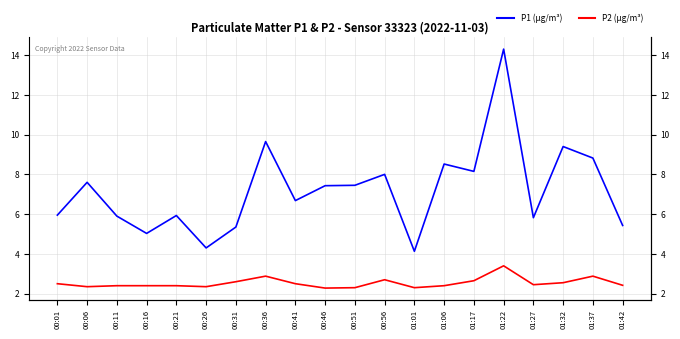

Reading left to right, transcribe all the data shown in this chart.

P1 (µg/m³): 00:01=6.0	00:06=7.6	00:11=5.9	00:16=5.0	00:21=5.9	00:26=4.3	00:31=5.3	00:36=9.7	00:41=6.7	00:46=7.4	00:51=7.5	00:56=8.0	01:01=4.1	01:06=8.5	01:17=8.2	01:22=14.3	01:27=5.8	01:32=9.4	01:37=8.8	01:42=5.4
P2 (µg/m³): 00:01=2.5	00:06=2.4	00:11=2.4	00:16=2.4	00:21=2.4	00:26=2.4	00:31=2.6	00:36=2.9	00:41=2.5	00:46=2.3	00:51=2.3	00:56=2.7	01:01=2.3	01:06=2.4	01:17=2.6	01:22=3.4	01:27=2.5	01:32=2.5	01:37=2.9	01:42=2.4